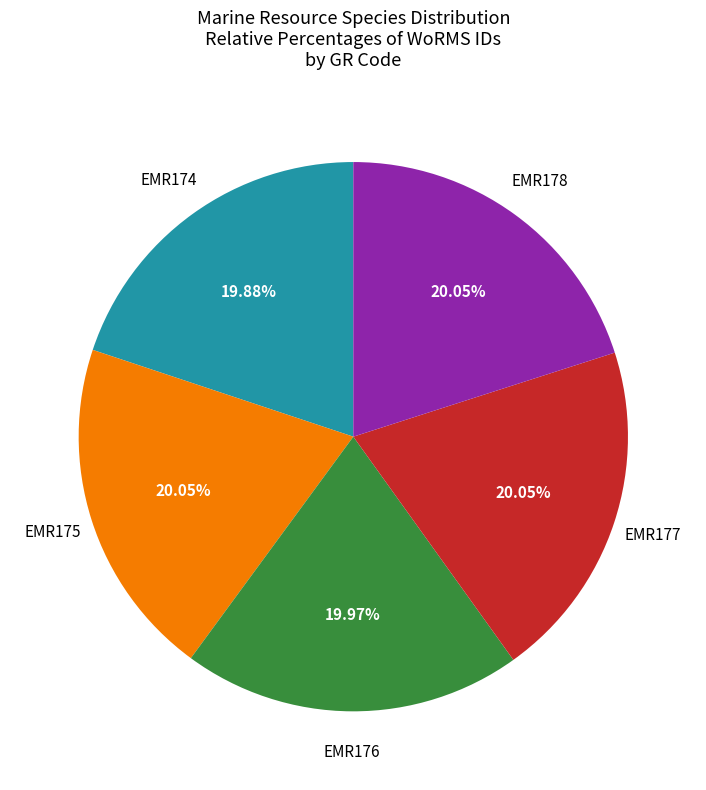

Does any single category account for the majority?

No